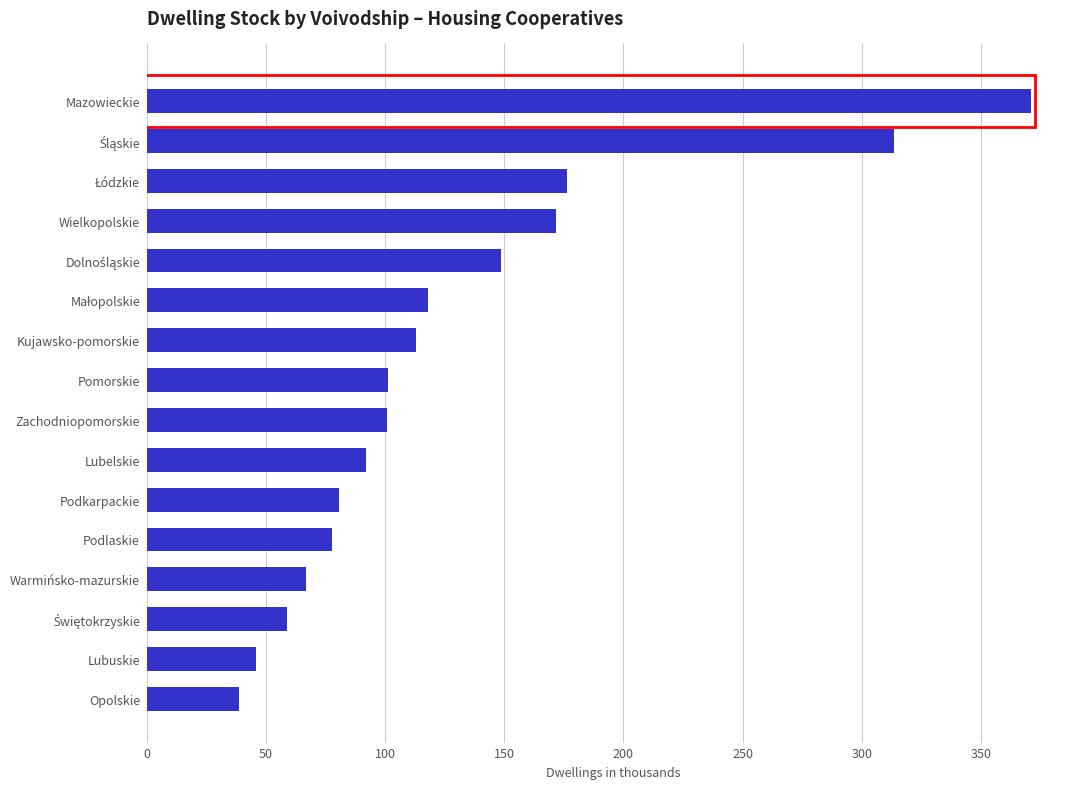

What is the sum of all values?

2073.7